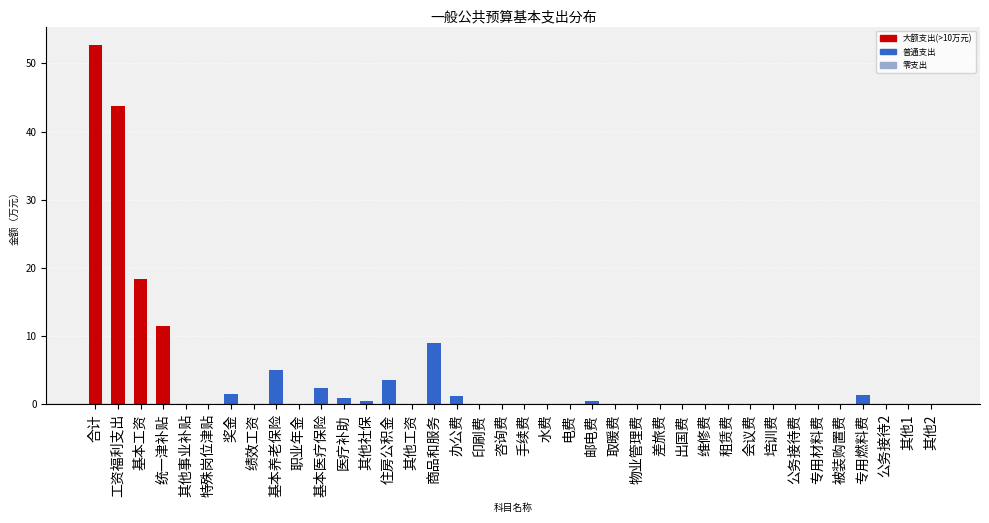

Is it true that the value at 会议费 is -35.1?

False